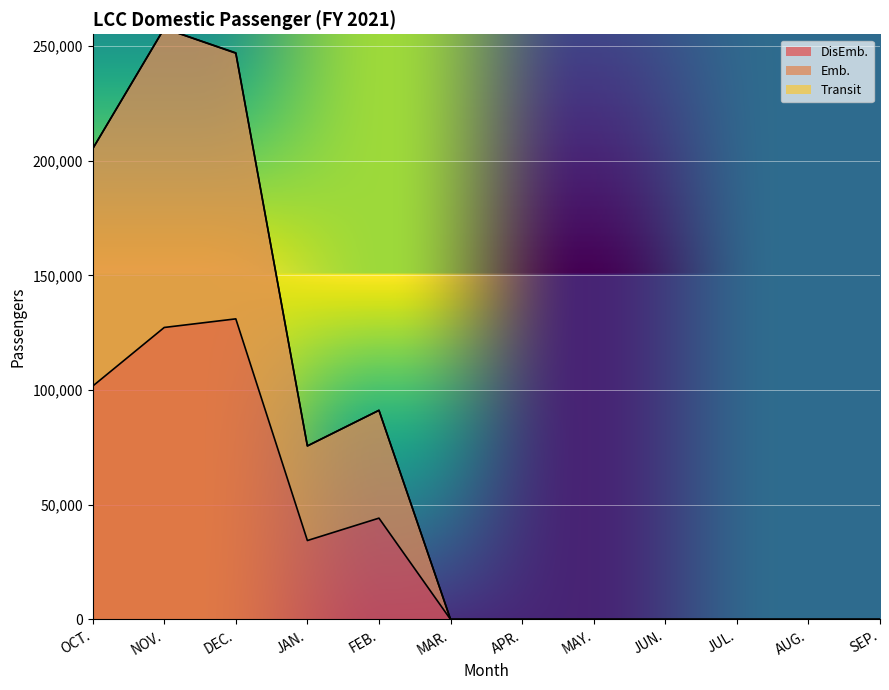

At JAN., list the series in order from largest to smallest.

Emb., DisEmb.